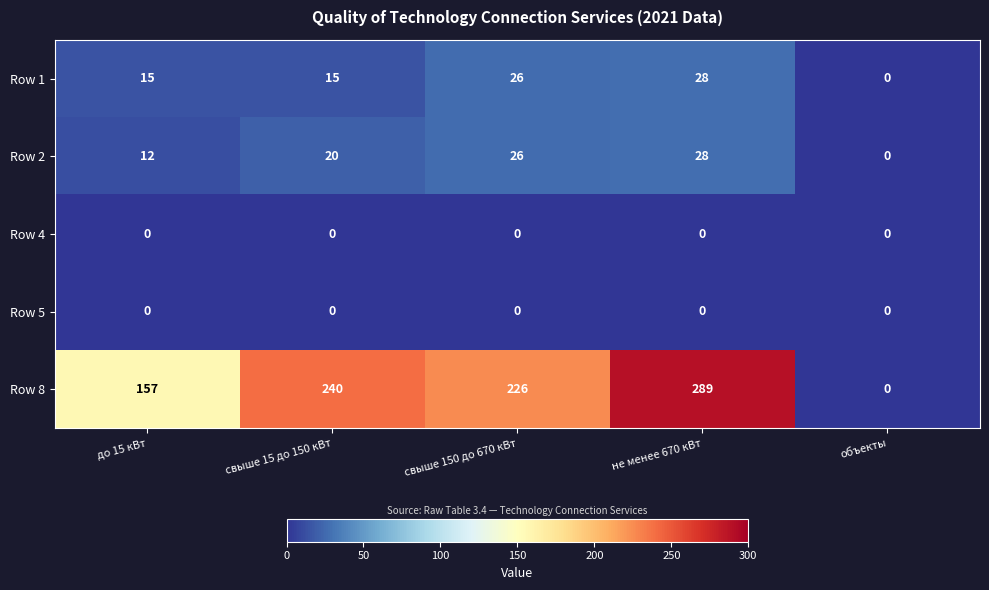

What is the difference between the highest and lowest values at свыше 150 до 670 кВт?

226